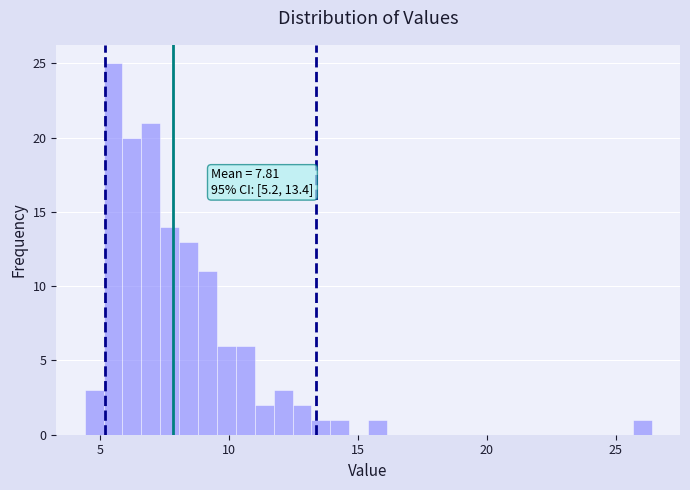

Read against the x-axis, roughly where is the centre of the tallest bar?

5.5